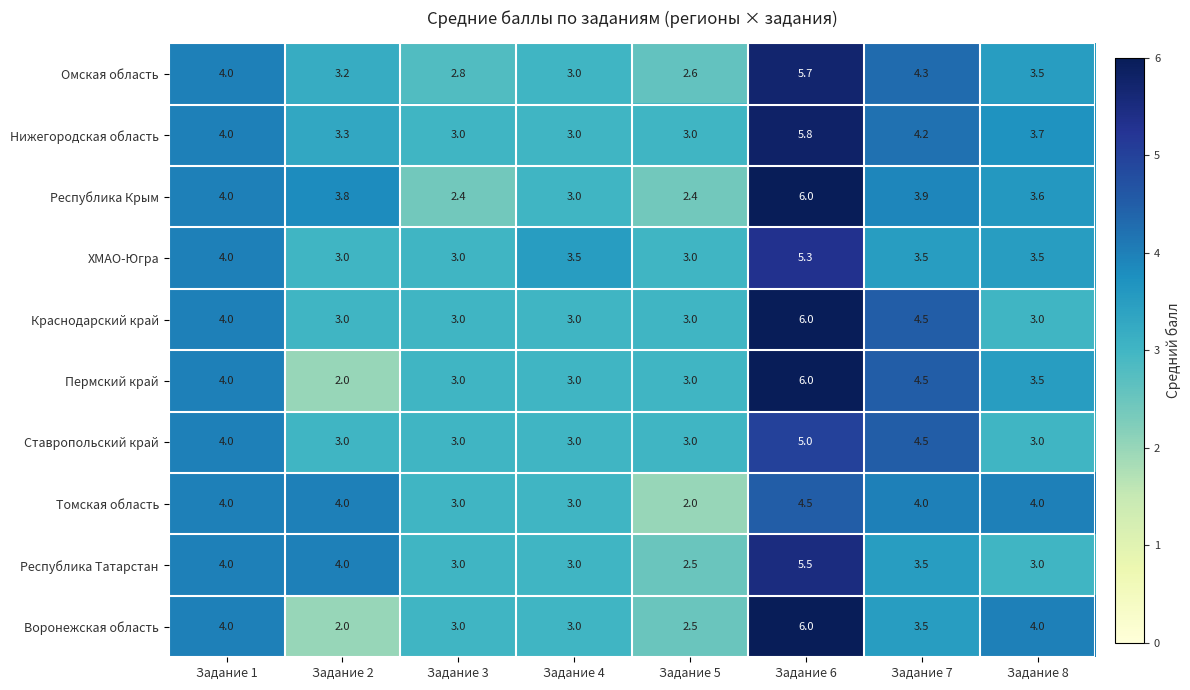

Where is Ставропольский край nearest to the value 4?

Задание 1